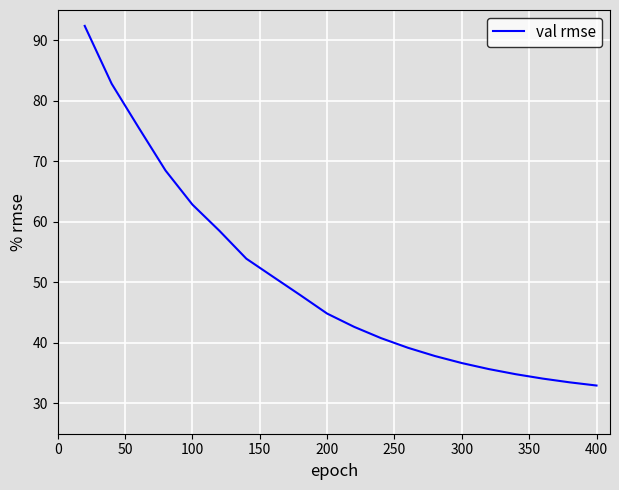

Reading left to right, extract all data points from this chart.

92.4	82.8	75.6	68.5	62.8	58.5	53.9	50.9	47.9	44.8	42.7	40.8	39.2	37.8	36.7	35.7	34.8	34.1	33.5	33.0